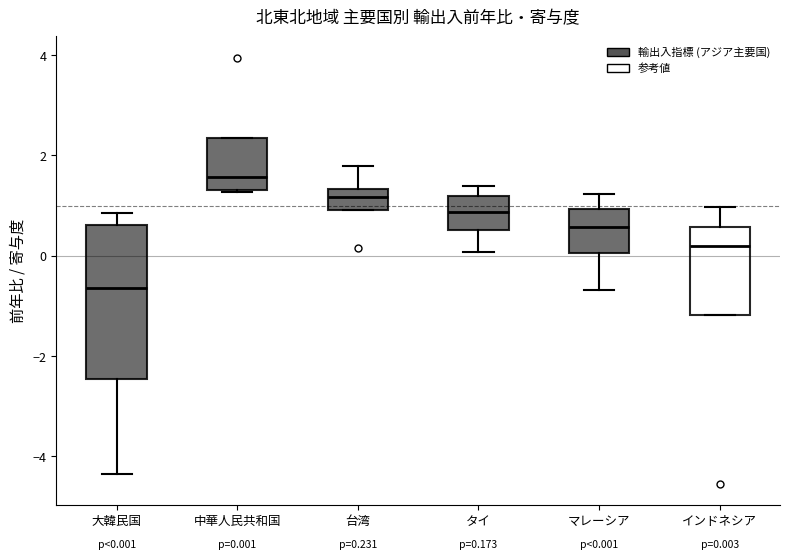

Which box is the tallest, from its lower edge to its upper edge?

大韓民国